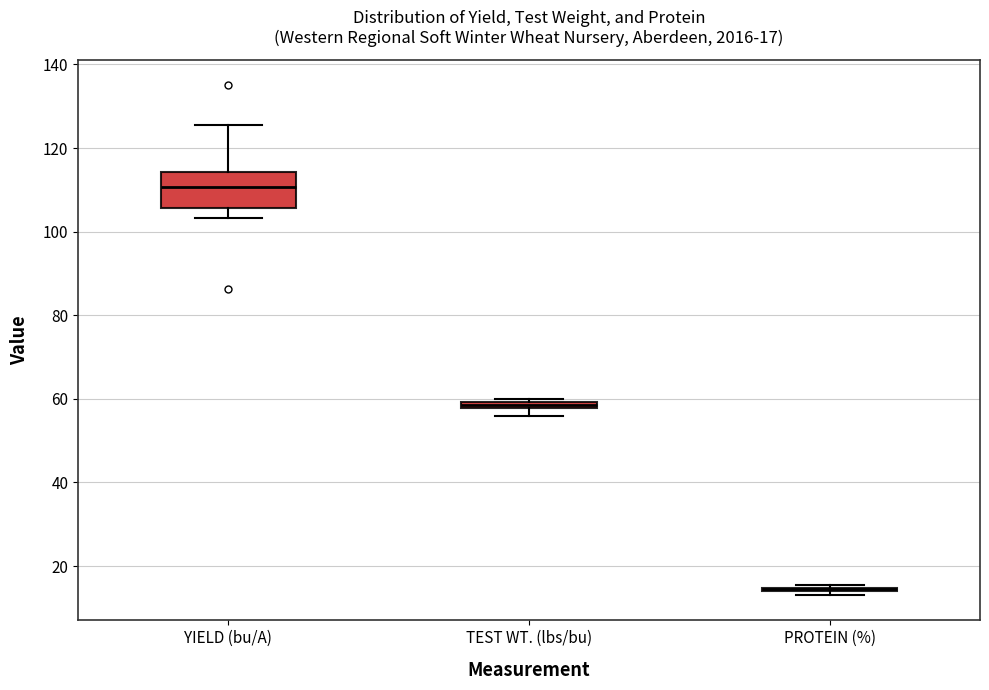

Which box is the tallest, from its lower edge to its upper edge?

YIELD (bu/A)